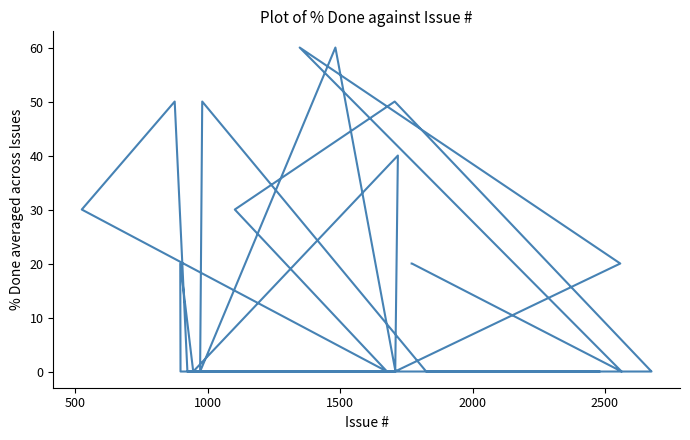

How many points are lower than both their immediate neighbors (excluding endpoints)?

4